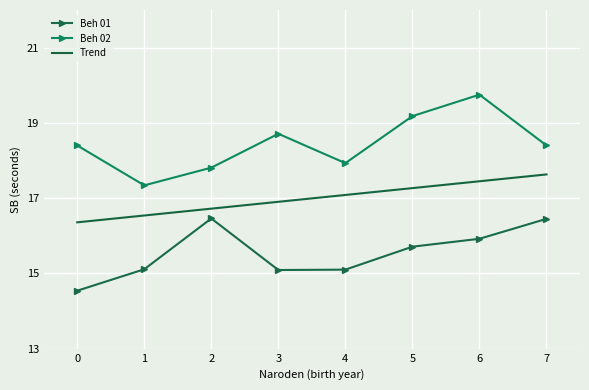

Is this an area chart (filled region under the line)?

No